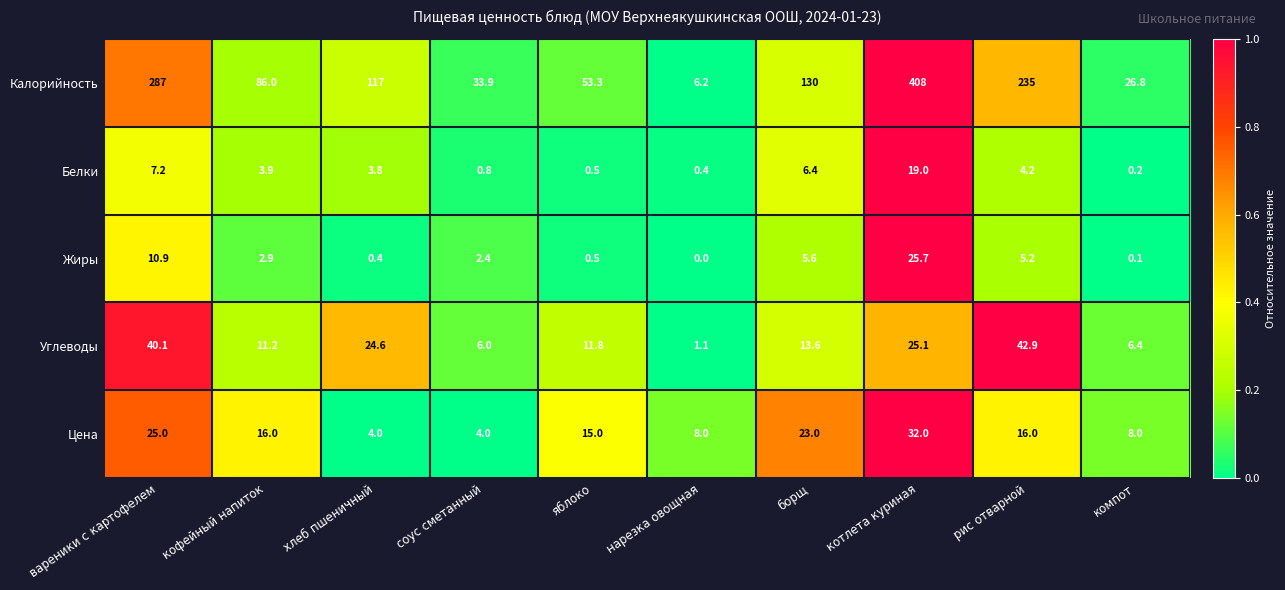

Is it true that Калорийность equals 86.0 at кофейный напиток?

True